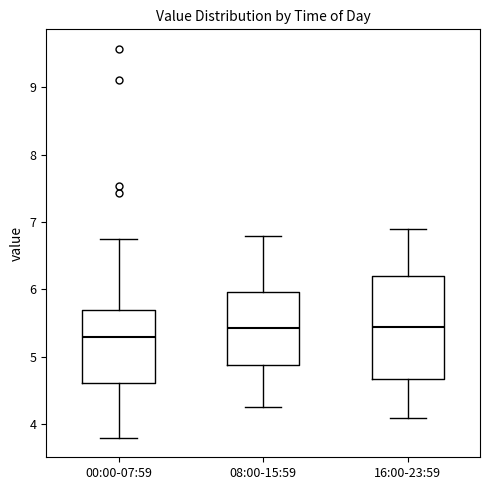

Which box has the lowest median line?

00:00-07:59